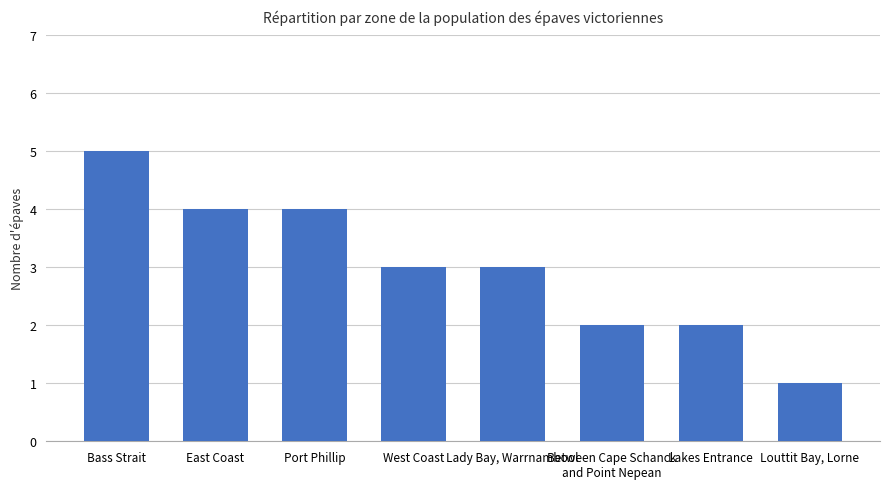

What value does the data have at East Coast?

4